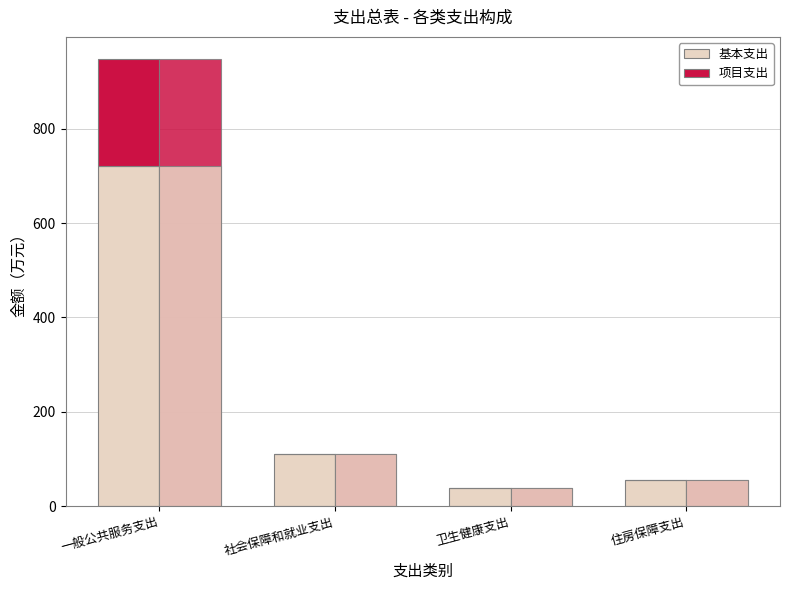

Count the number of categories in the chart.

4